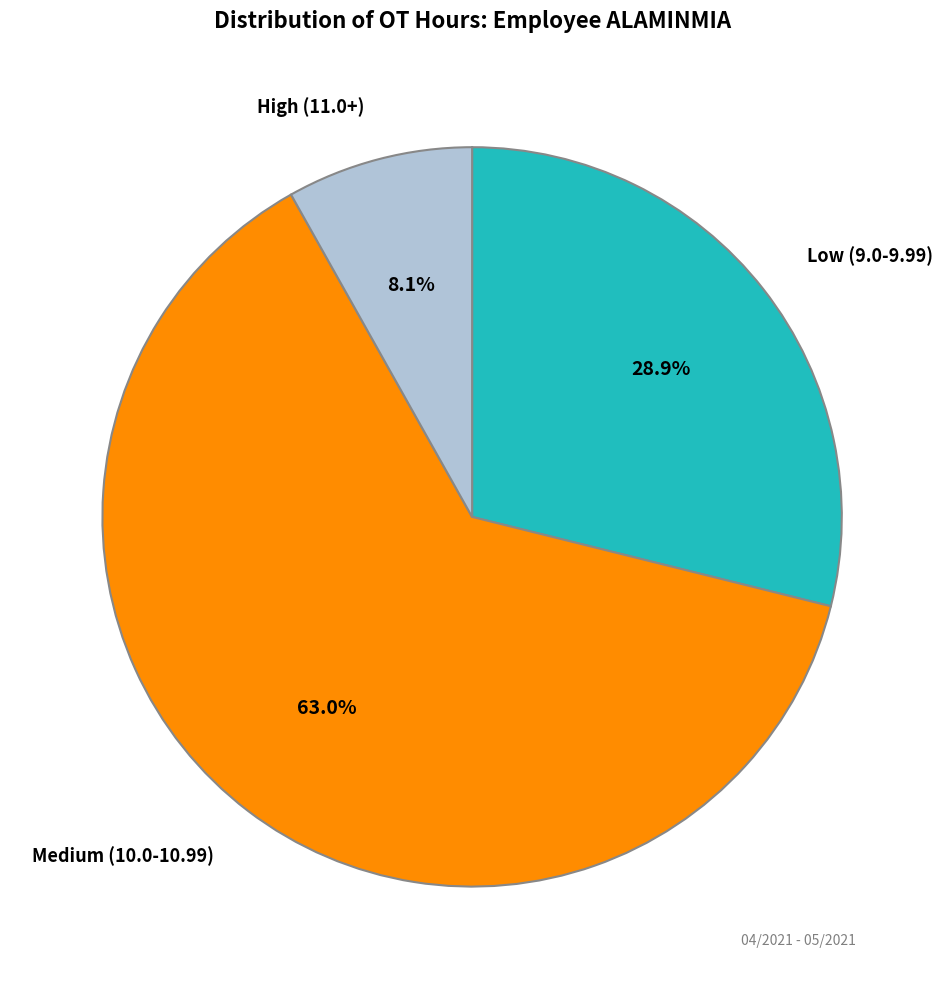

Does any single category account for the majority?

Yes